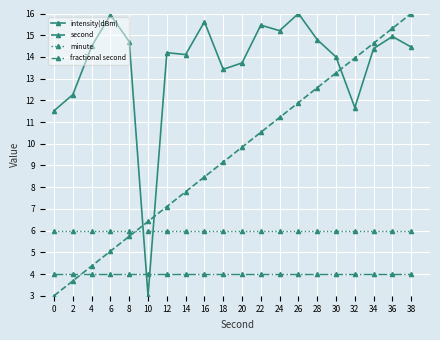

Where does the second series first go above 9?

18